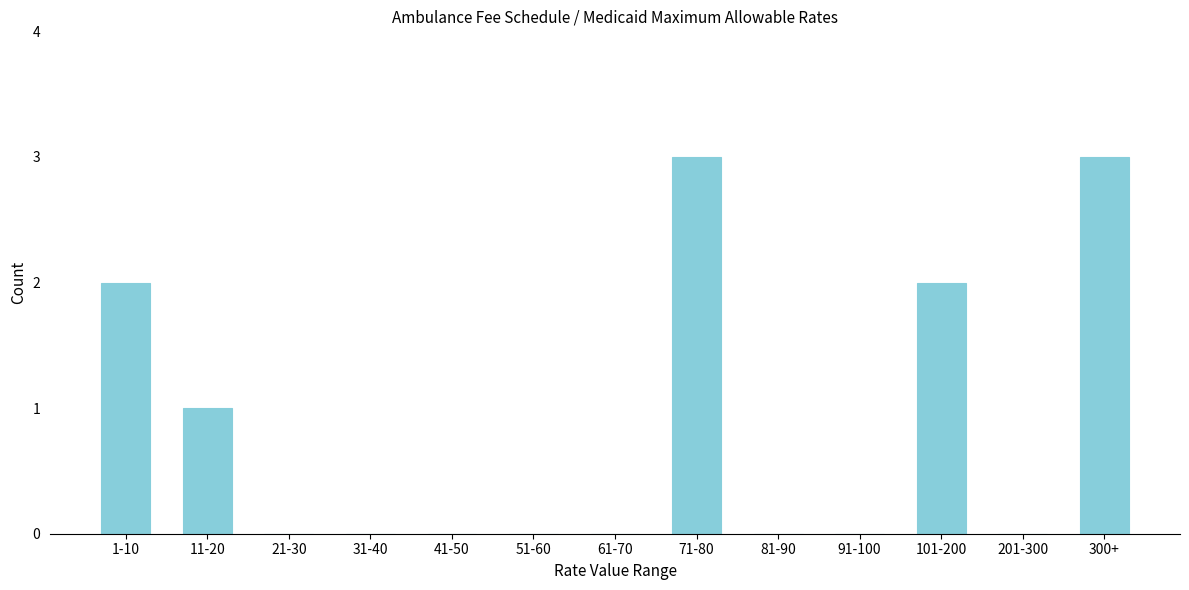

Reading right to left, what are all the values shown in this chart?

300+=3	201-300=0	101-200=2	91-100=0	81-90=0	71-80=3	61-70=0	51-60=0	41-50=0	31-40=0	21-30=0	11-20=1	1-10=2